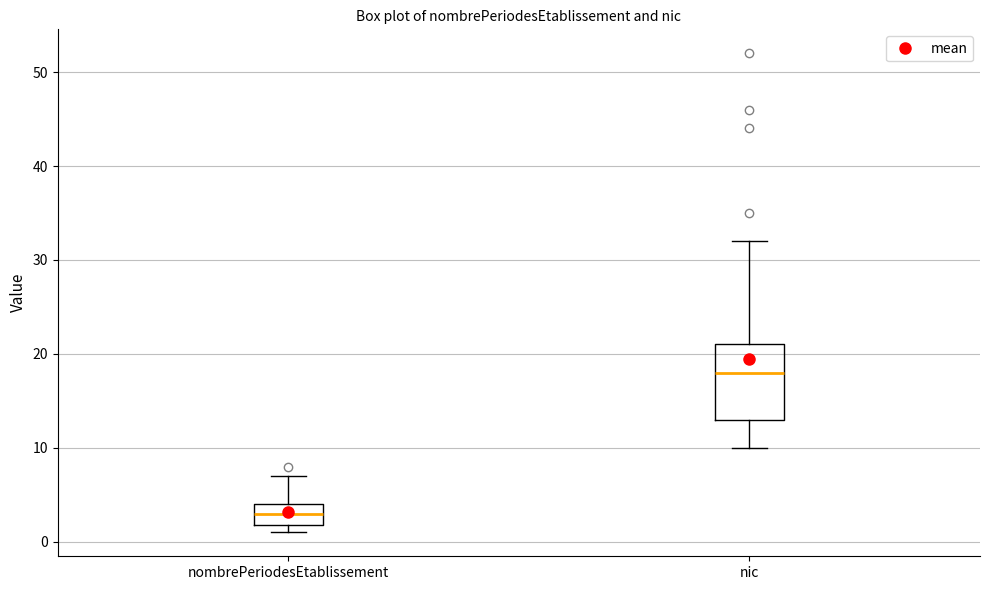

Where does the median line of the box for nombrePeriodesEtablissement sit on the y-axis? The values are not printed on the chart, so give them approximately, as read against the axis.

3